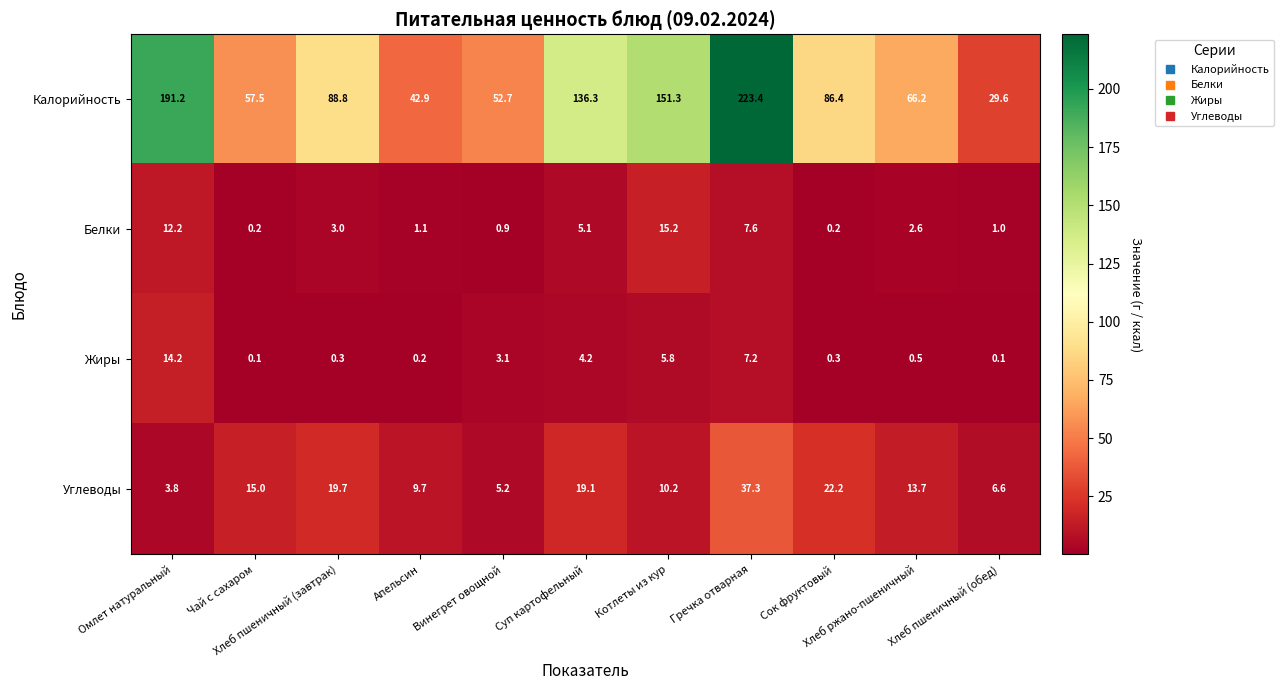

Which series has the largest range (max minus min)?

Калорийность